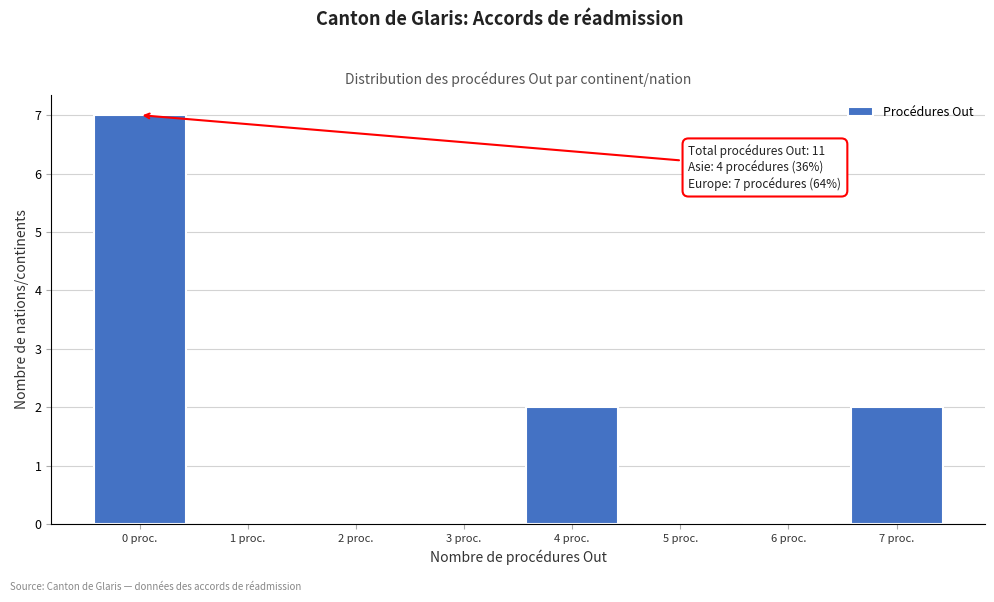

Reading left to right, list all the values displayed in this chart.

0 proc.=7	1 proc.=0	2 proc.=0	3 proc.=0	4 proc.=2	5 proc.=0	6 proc.=0	7 proc.=2